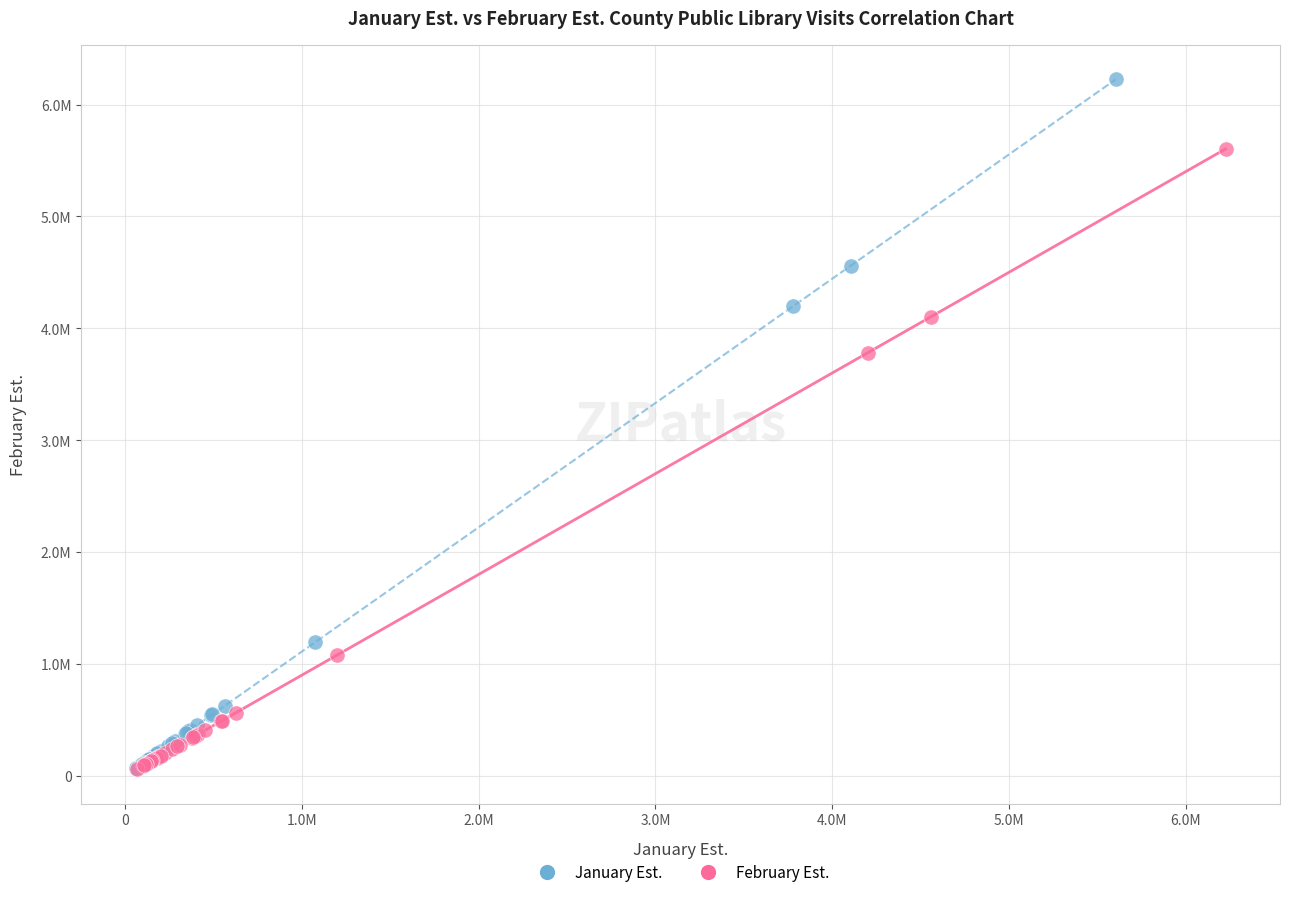

What are all the series names shown in the legend?

January Est., February Est.